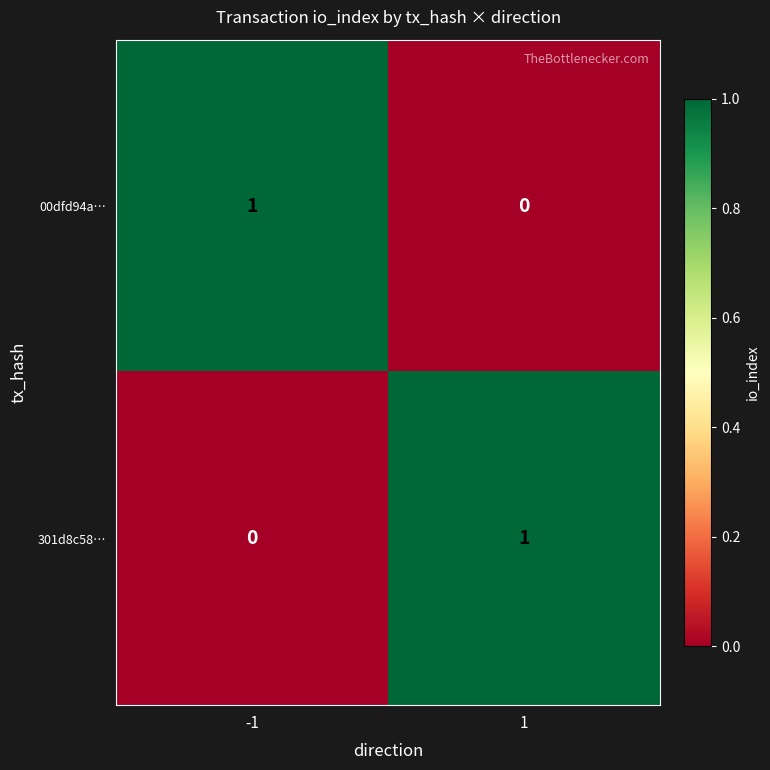

The value of 301d8c58… at -1 is -1. True or false?

False